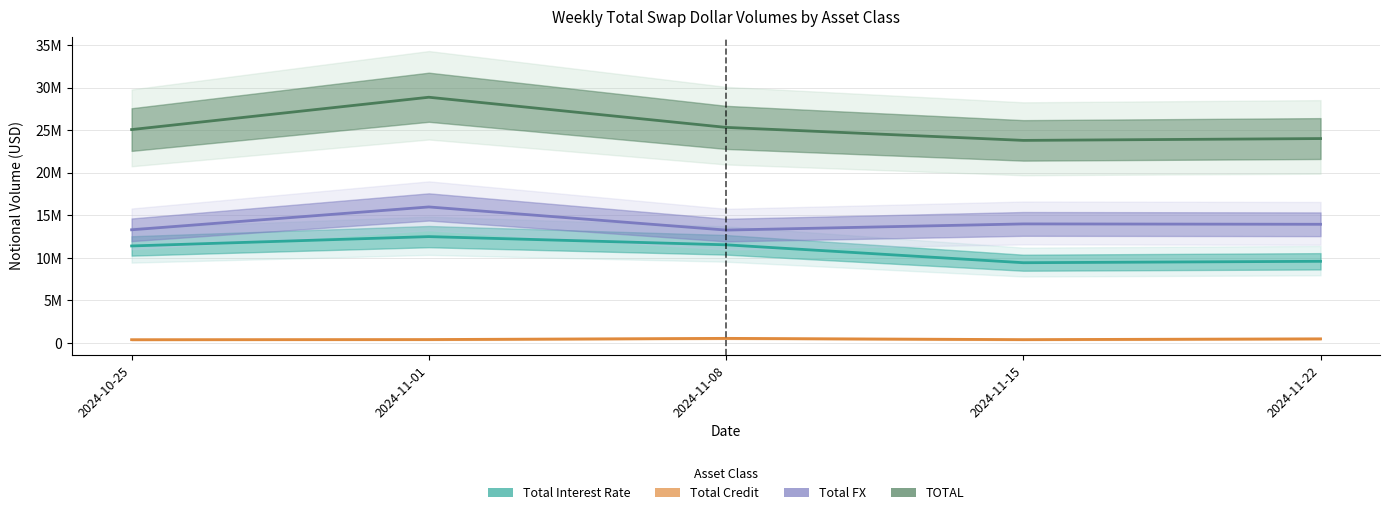

Which label corresponds to the largest value in the chart?

2024-11-01